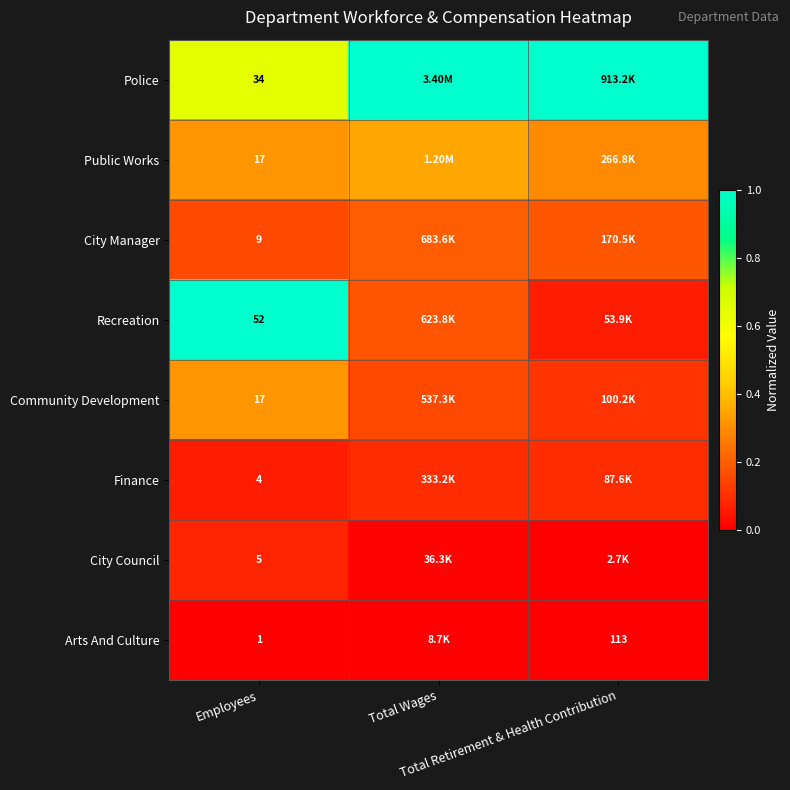

Is it true that City Manager equals 0.1 at Employees?

False